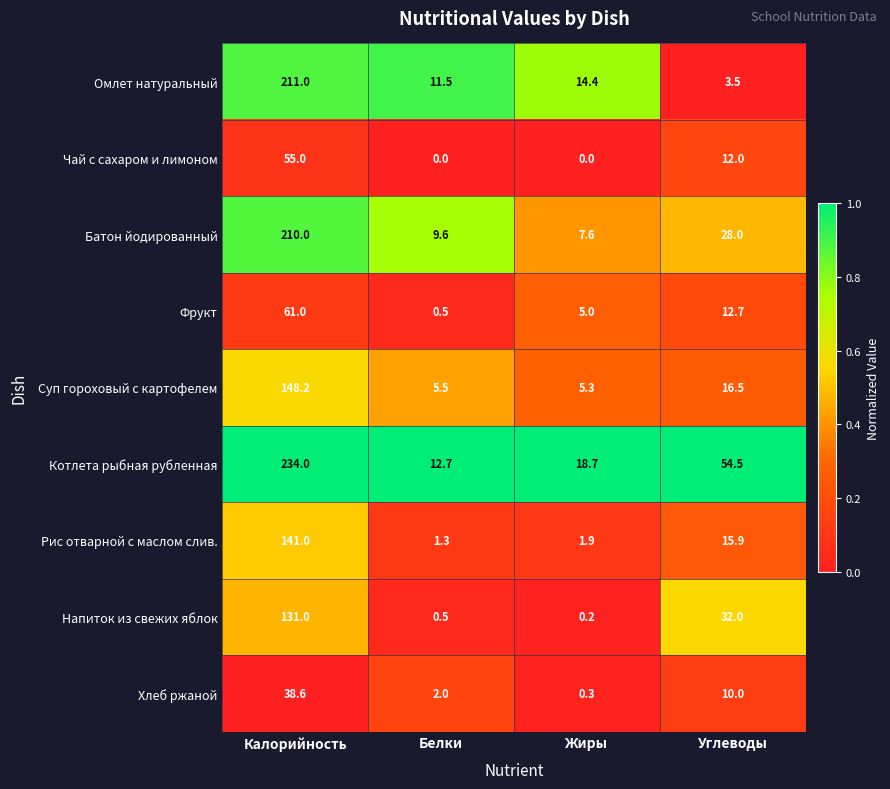

Is the value of Чай с сахаром и лимоном at Калорийность greater than the value of Фрукт at Жиры?

Yes